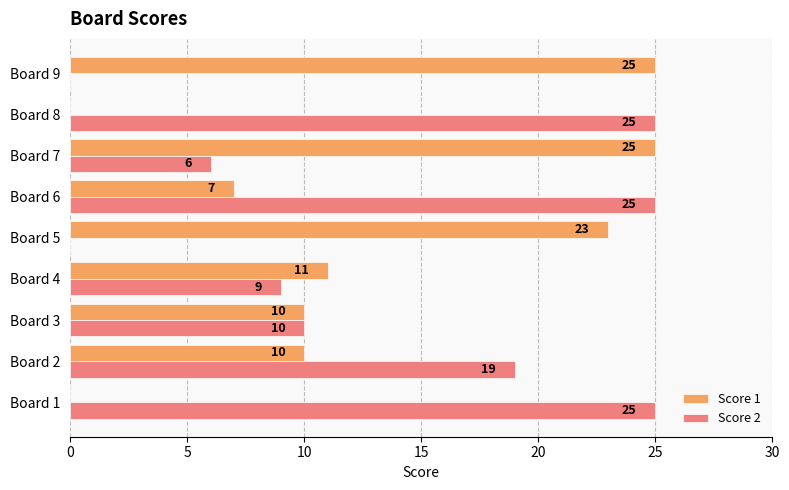

Which series changed the most between Board 3 and Board 8?

Score 2